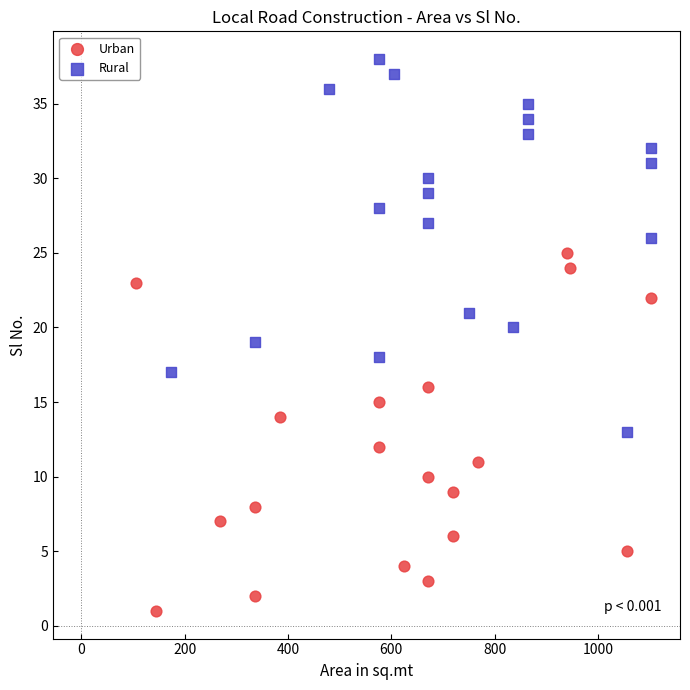

Which series reaches the maximum Y coordinate?

Rural